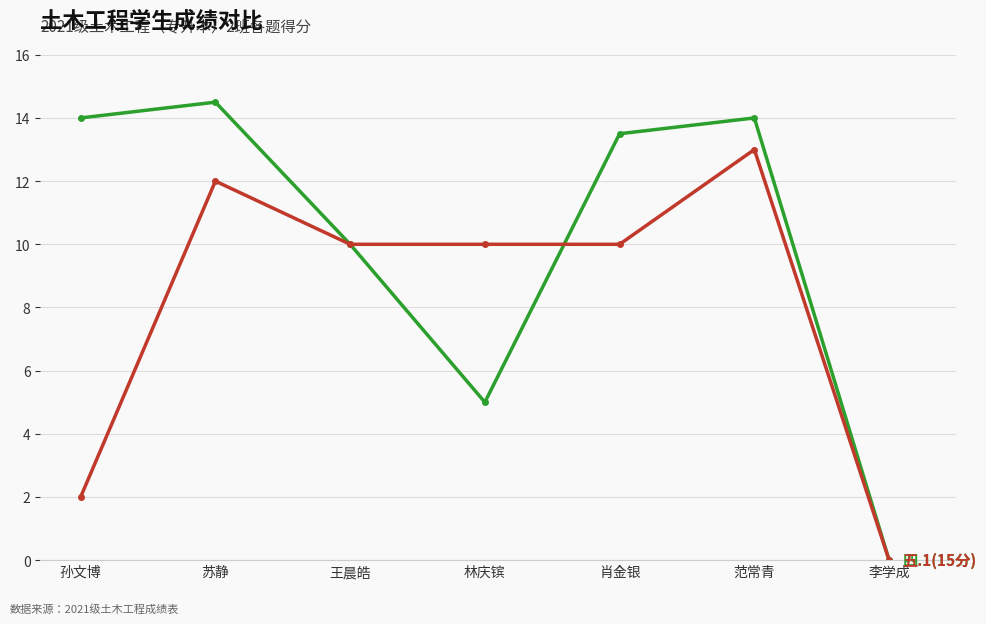

Count the number of categories in the chart.

7